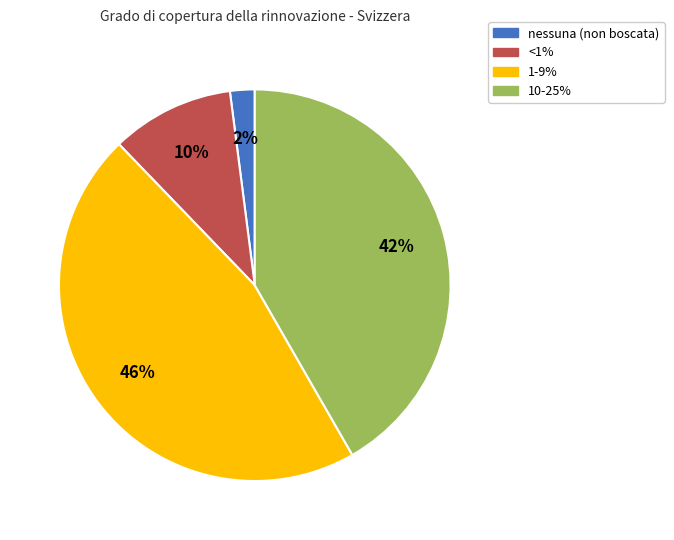

What is the smallest slice in the pie chart?

nessuna (non boscata)